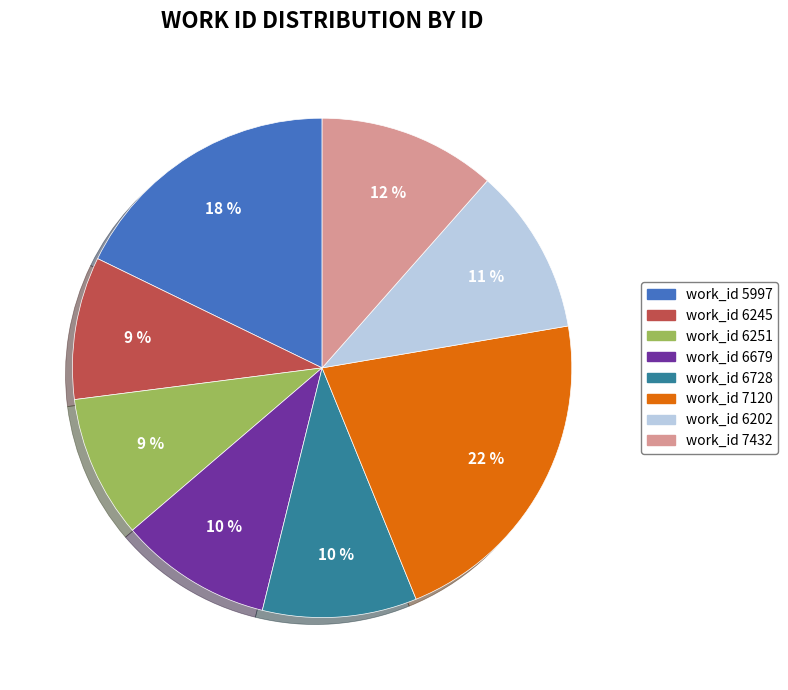

To the nearest percent, what is the average slice percentage?

12%